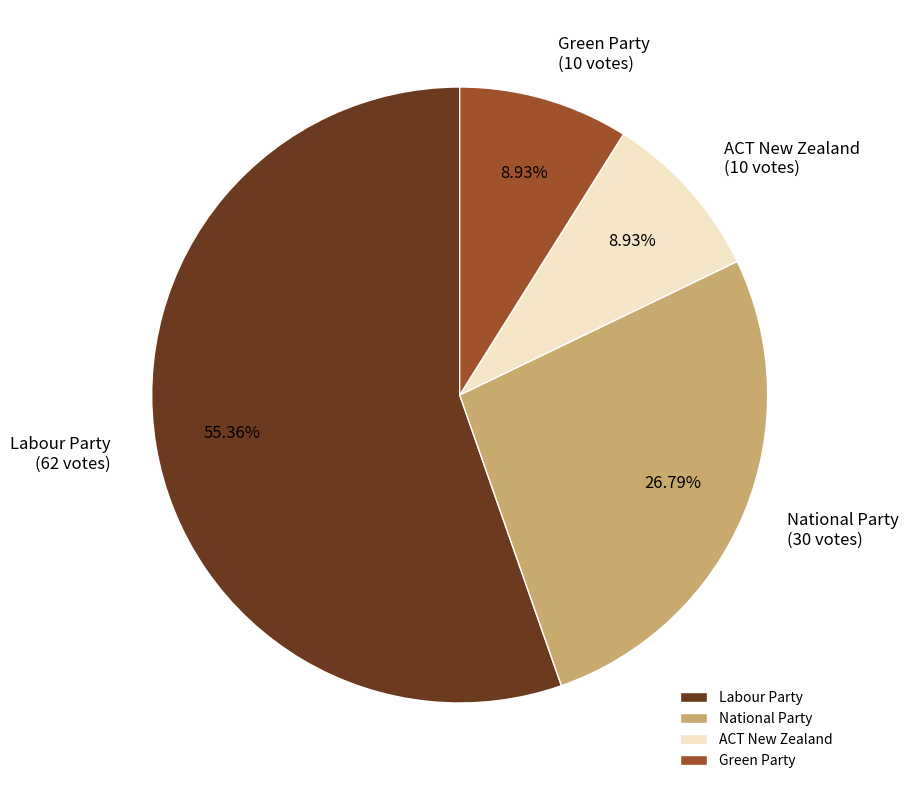

How many segments does this pie chart have?

4